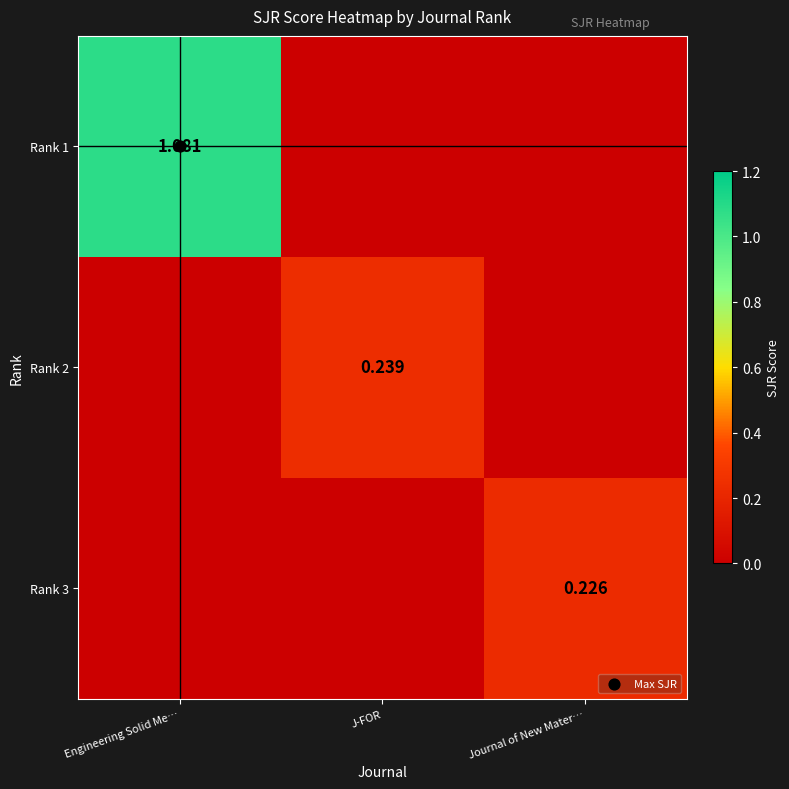

Rank the series by their maximum value, from lowest to highest.

Rank 3, Rank 2, Rank 1